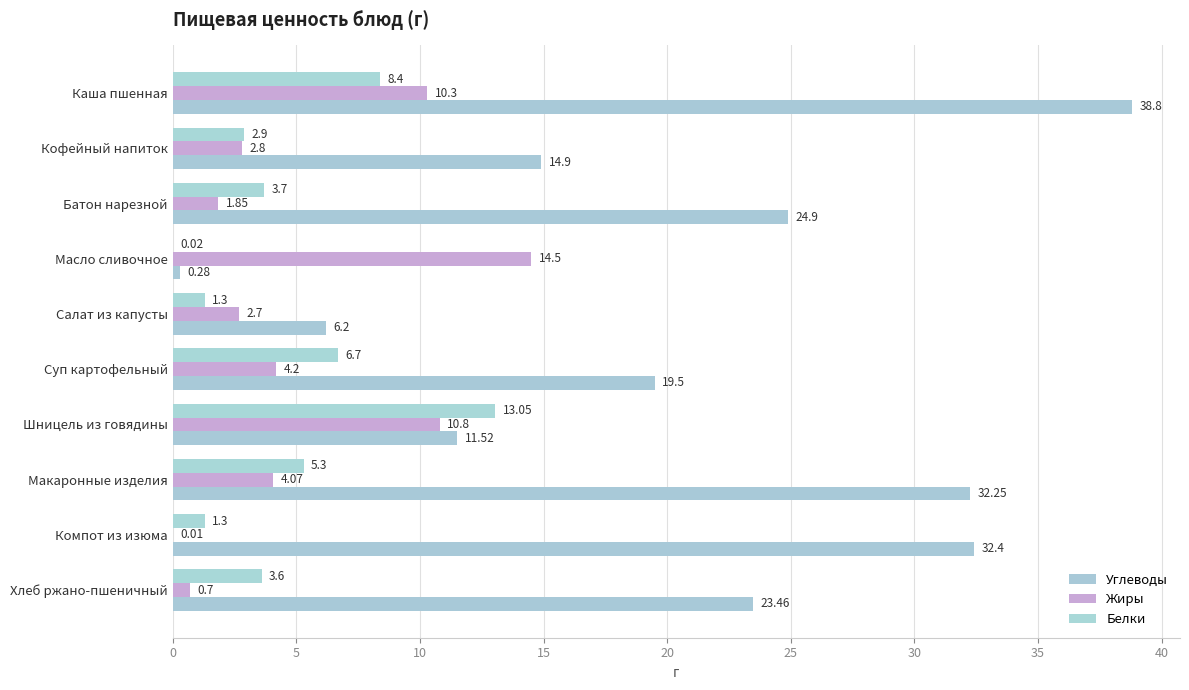

What are all the series names shown in the legend?

Углеводы, Жиры, Белки